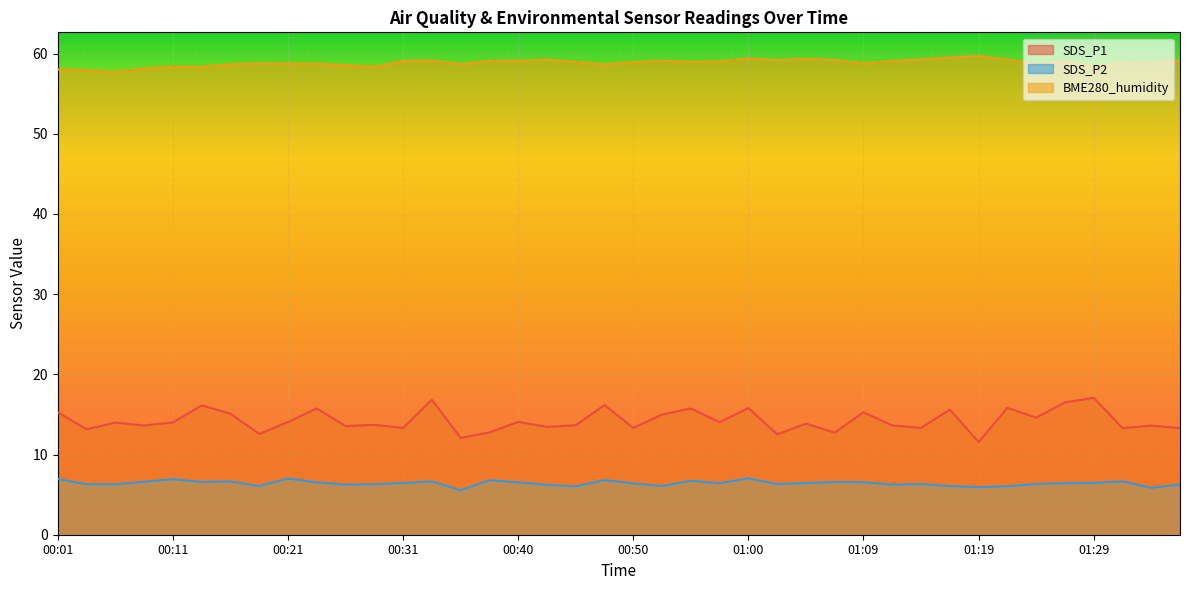

Where does the BME280_humidity series first go above 58?

00:01